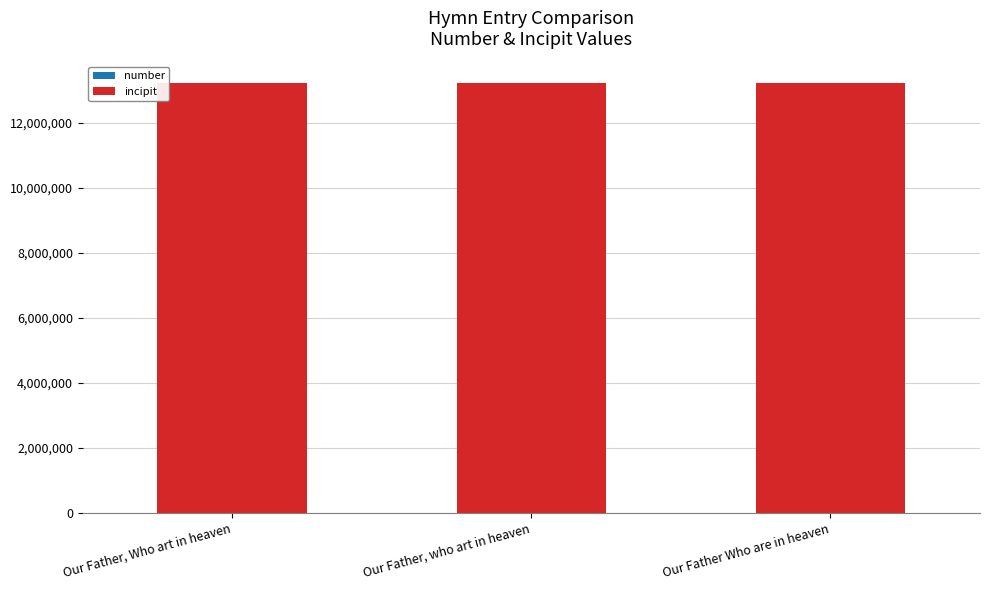

How many distinct data groups are displayed?

2